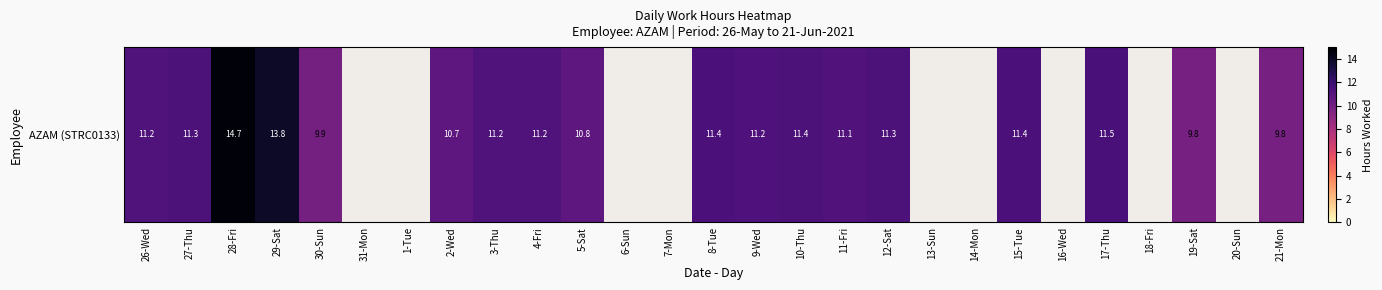

What is the change in value from 28-Fri to 11-Fri?

-3.6